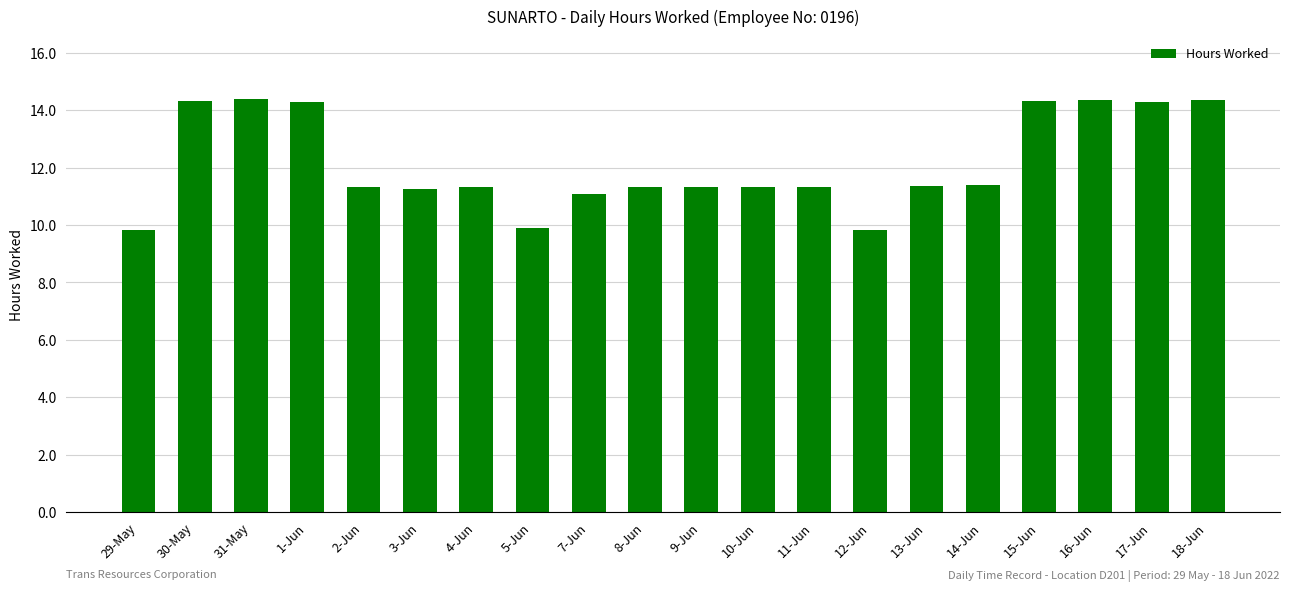

The chart shows a value of 14.4 at 16-Jun. True or false?

True